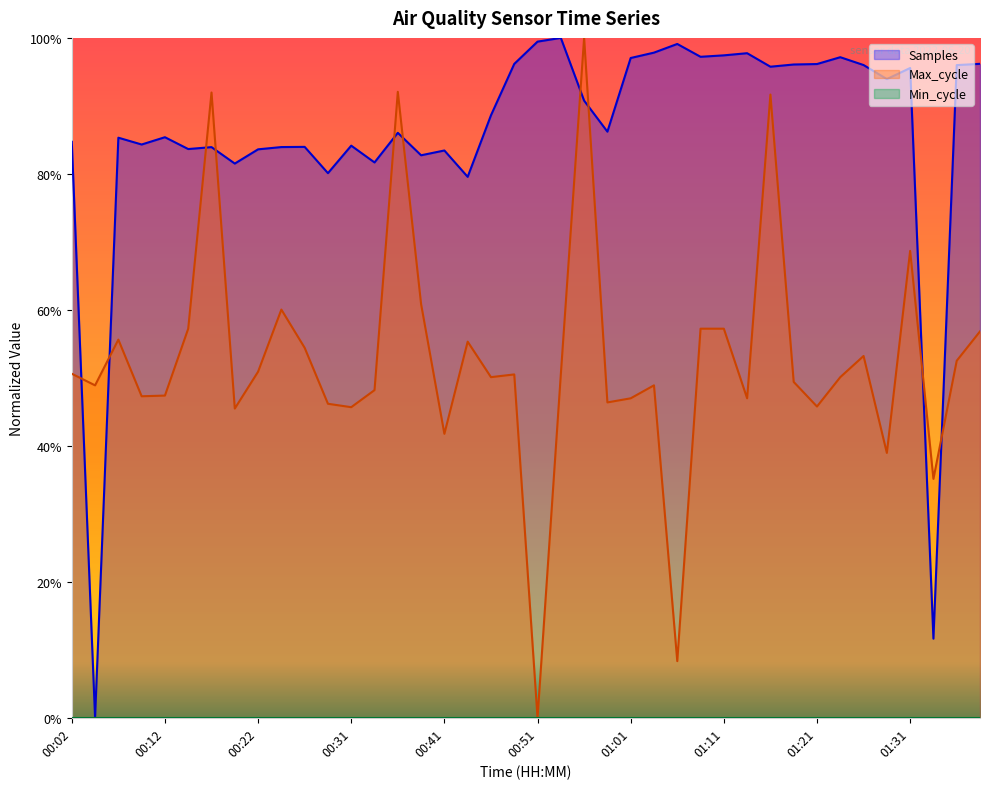

Where is the first local maximum for Max_cycle?

00:07